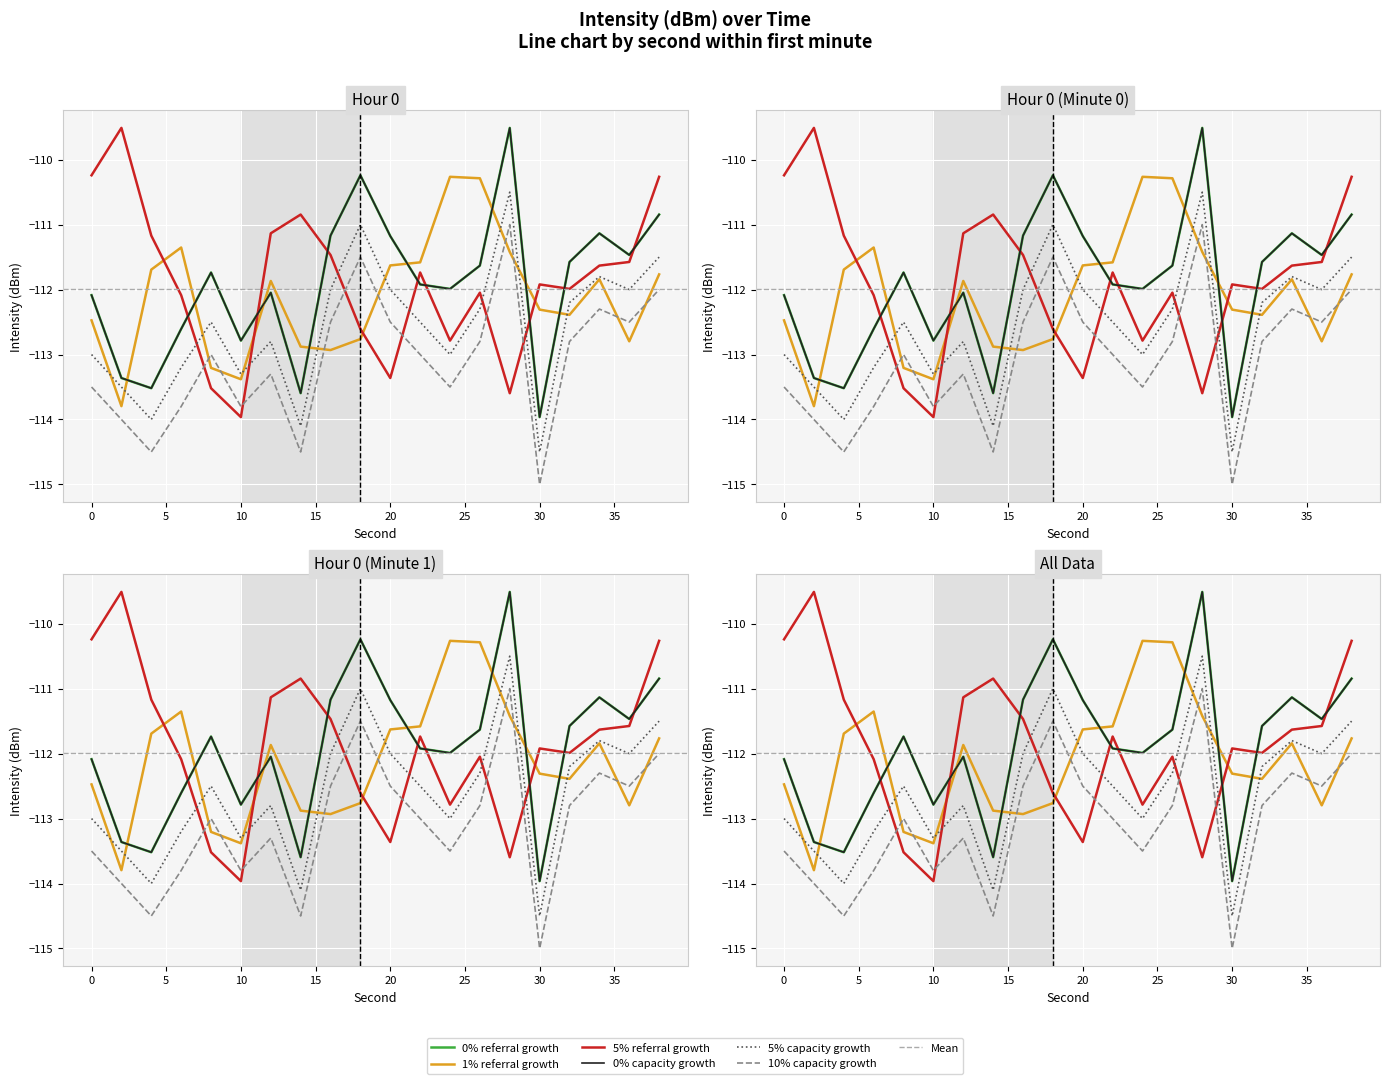

The value of 5% referral growth at 14 is -110.8. True or false?

True